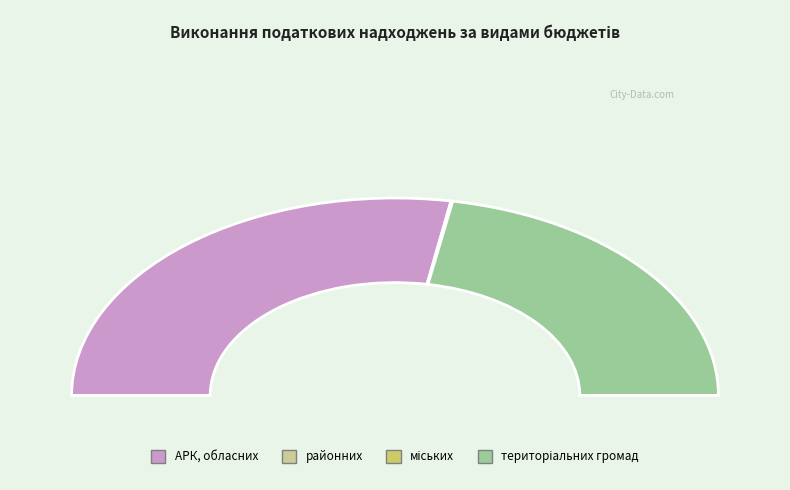

Rank the categories by value from highest to lowest.

АРК, обласних, територіальних громад, районних, міських